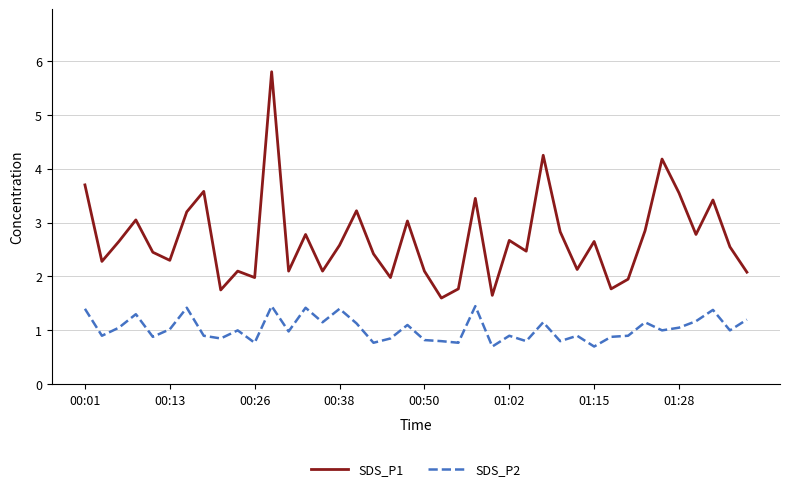

True or false: SDS_P2 and SDS_P1 cross at least once.

False